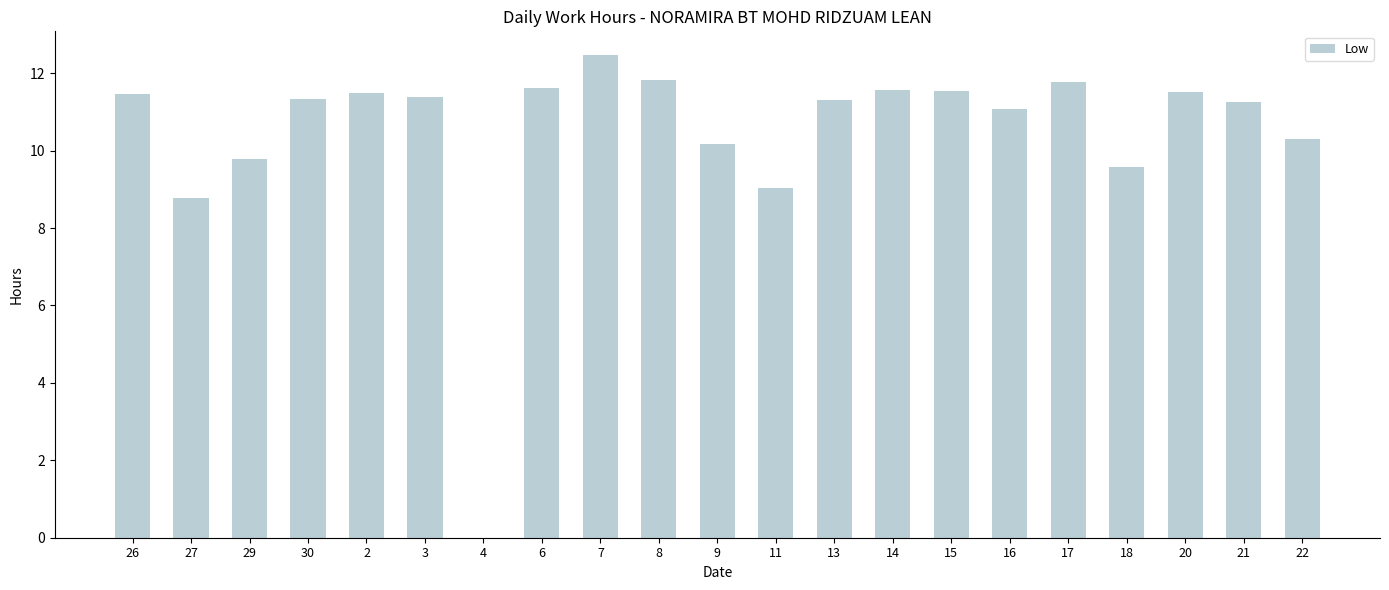

True or false: the data shows 2.9 at 18.

False